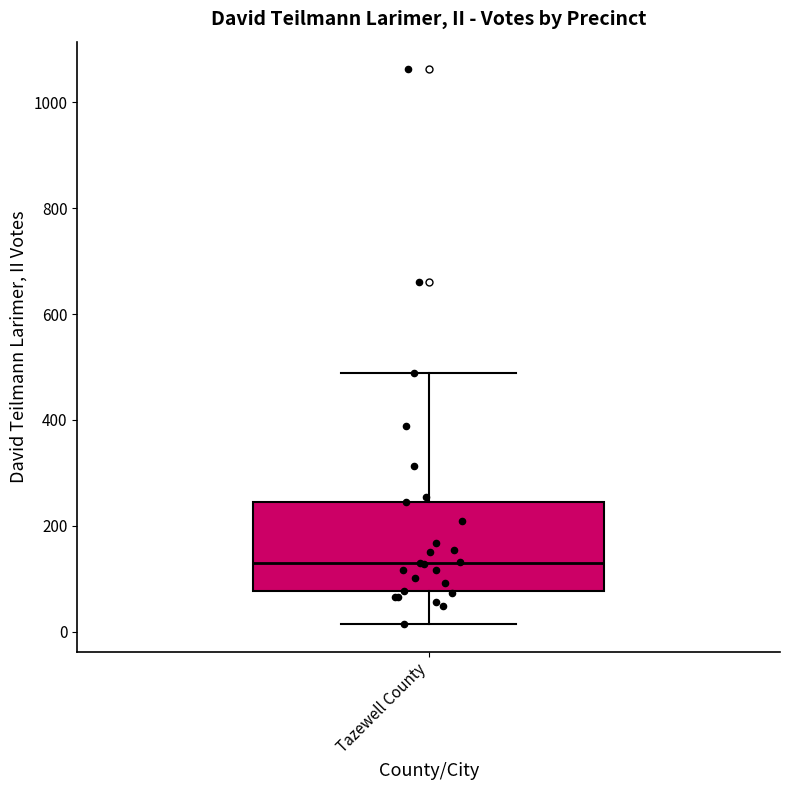

Transcribe this box plot: give where the median line is, the range the box spans, and where the two whiskers end, as read against the y-axis. The values are not printed on the chart, so give them approximately, as read against the axis.

median 140, box 80 to 240, whiskers 20 to 480